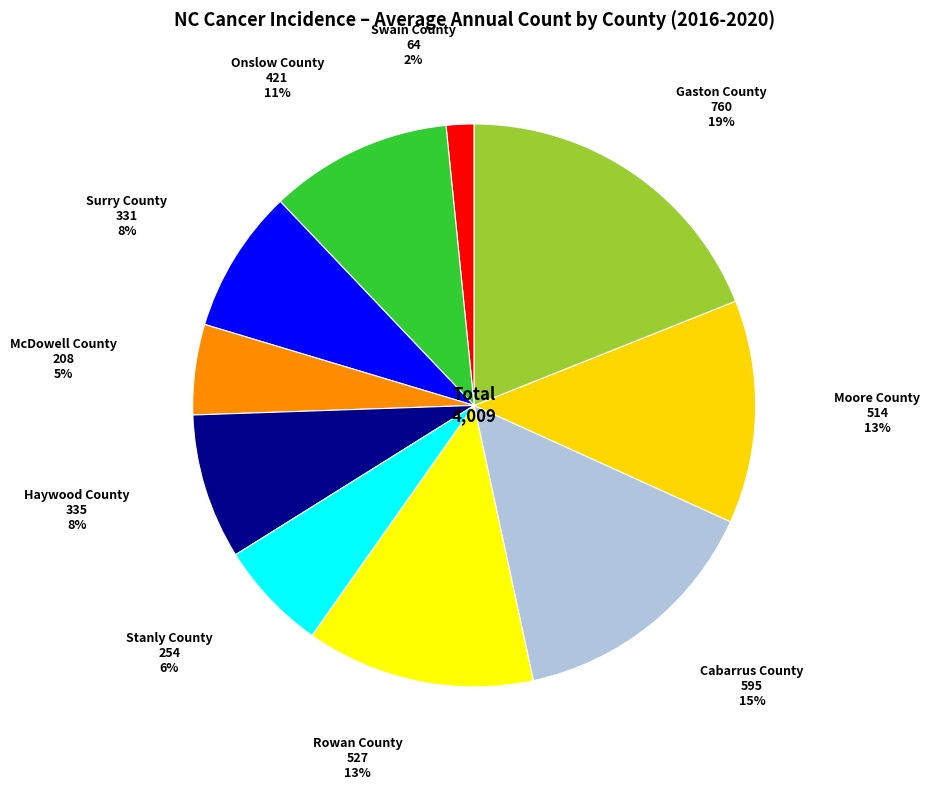

How many slices are in this pie chart?

10